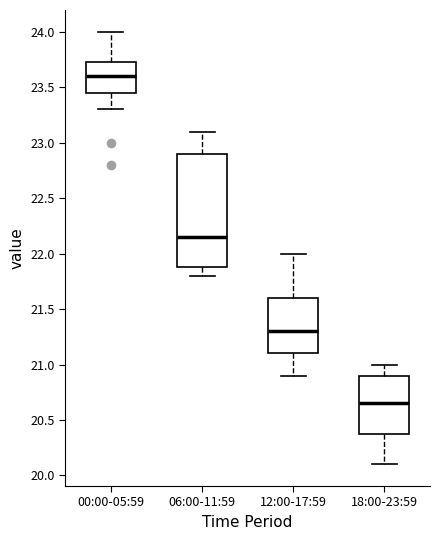

Reading left to right, transcribe this box plot: for each box, give where its median line is, the range the box spans, and where its two whiskers end, as read against the y-axis. The values are not printed on the chart, so give them approximately, as read against the axis.

00:00-05:59: median 23.60, box 23.45 to 23.75, whiskers 23.30 to 24.00
06:00-11:59: median 22.15, box 21.90 to 22.90, whiskers 21.80 to 23.10
12:00-17:59: median 21.30, box 21.10 to 21.60, whiskers 20.90 to 22.00
18:00-23:59: median 20.65, box 20.40 to 20.90, whiskers 20.10 to 21.00